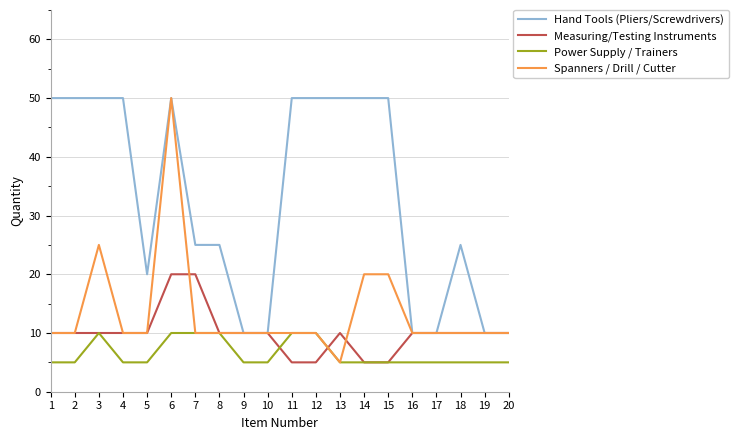

Is this an area chart (filled region under the line)?

No